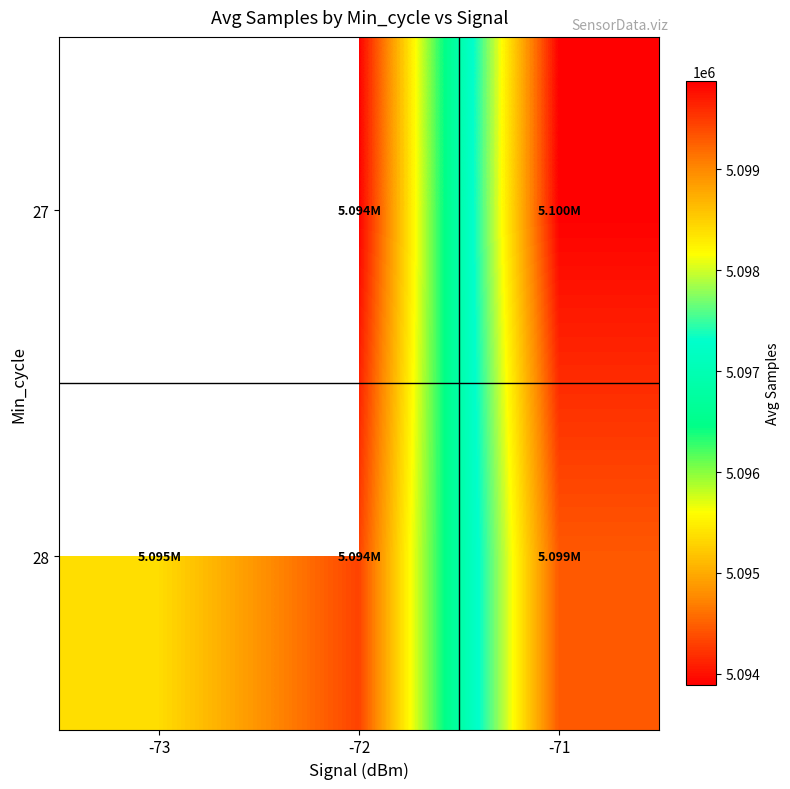

What is the total value across all series at -72?

10188202.0